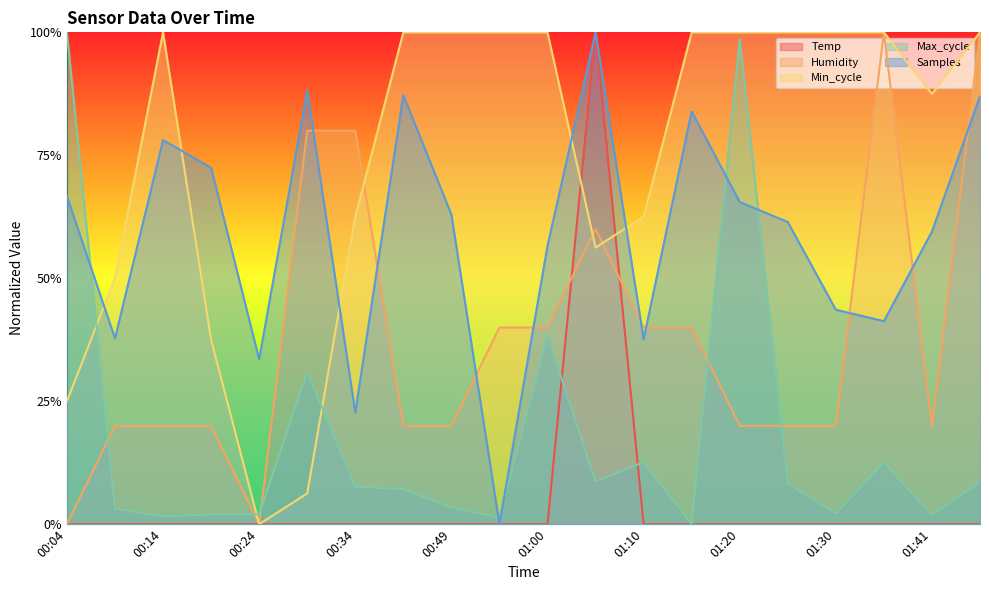

True or false: Max_cycle has a value of 1.0 at 01:20.

True